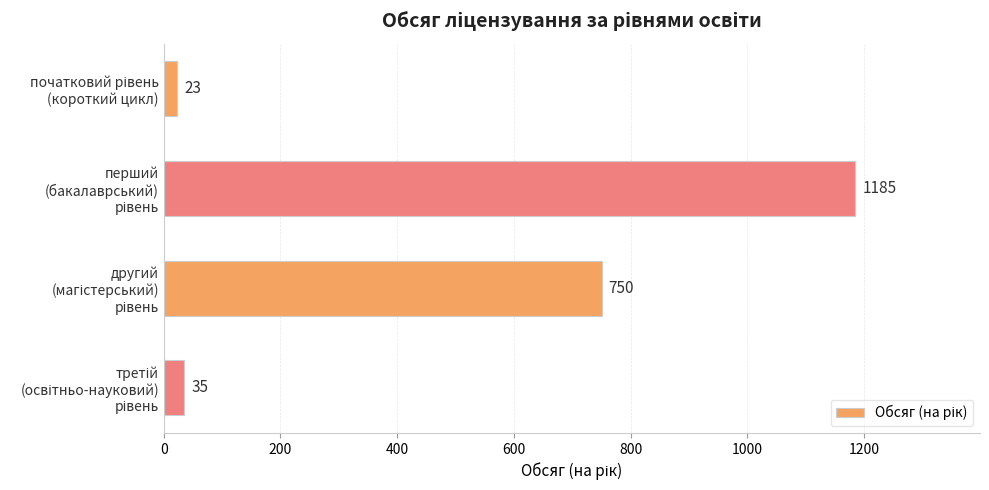

What is the difference between the second highest and minimum values?

727